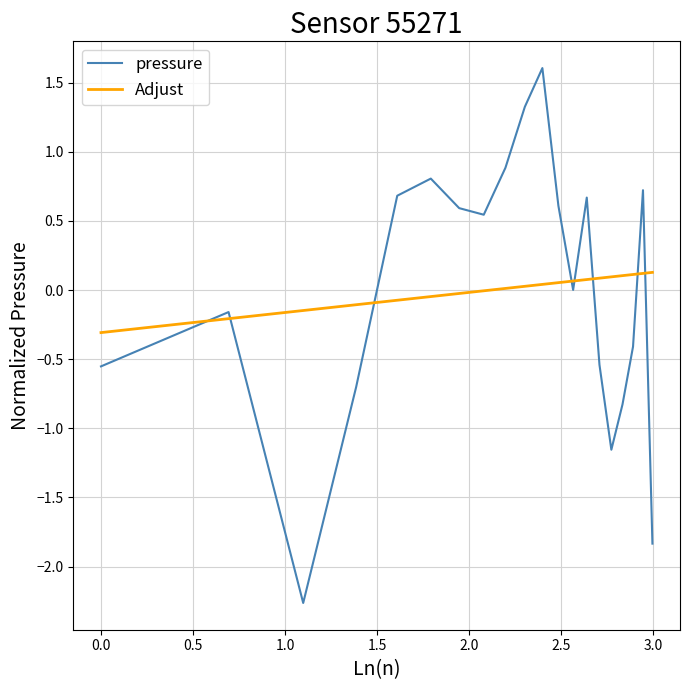

Which series has the largest range (max minus min)?

pressure